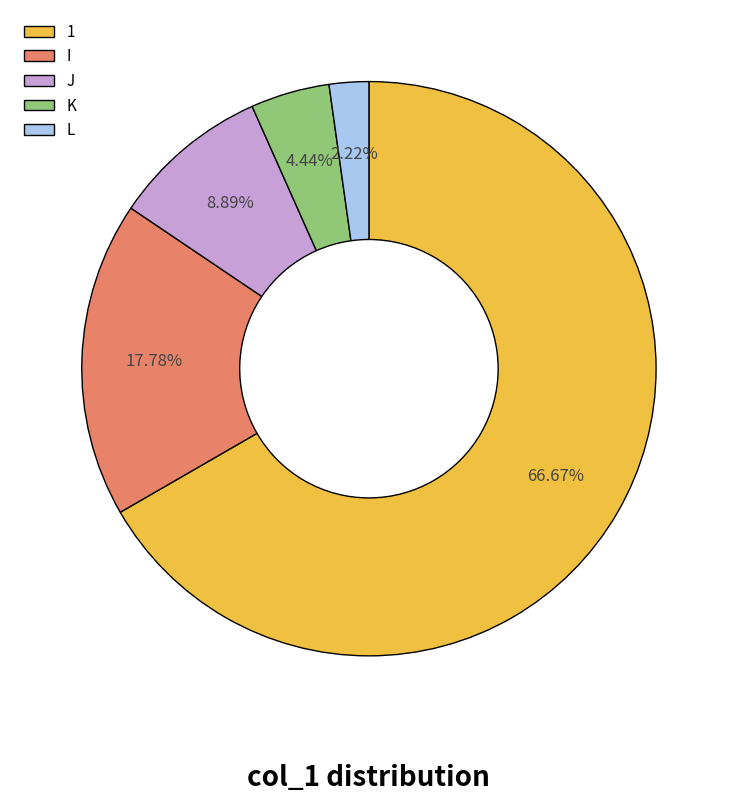

How many slices are in this pie chart?

5